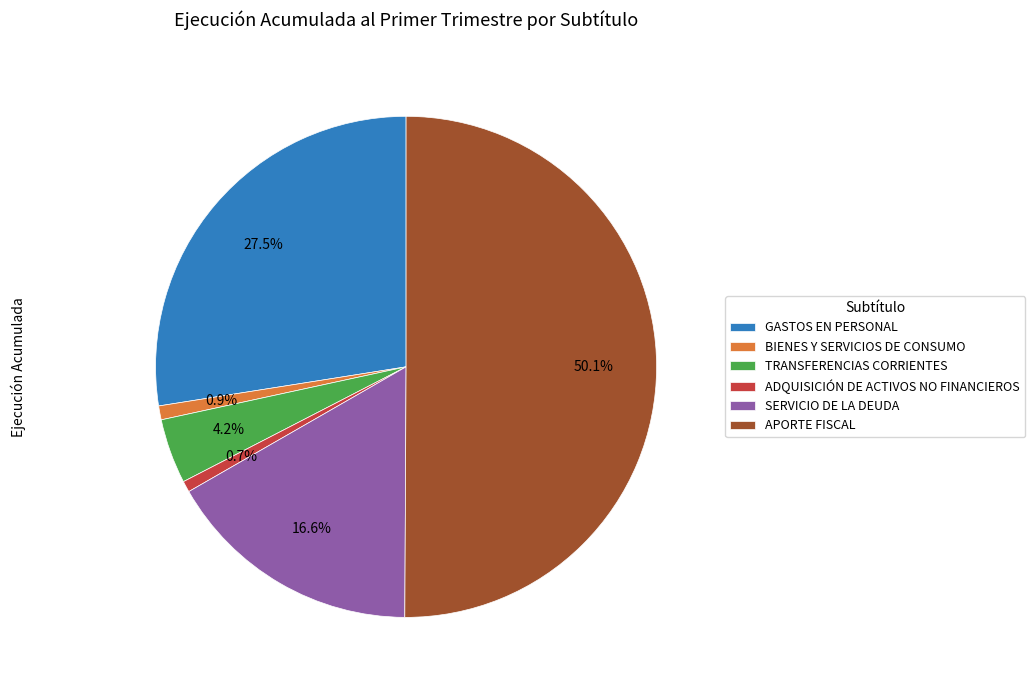

How many segments does this pie chart have?

6